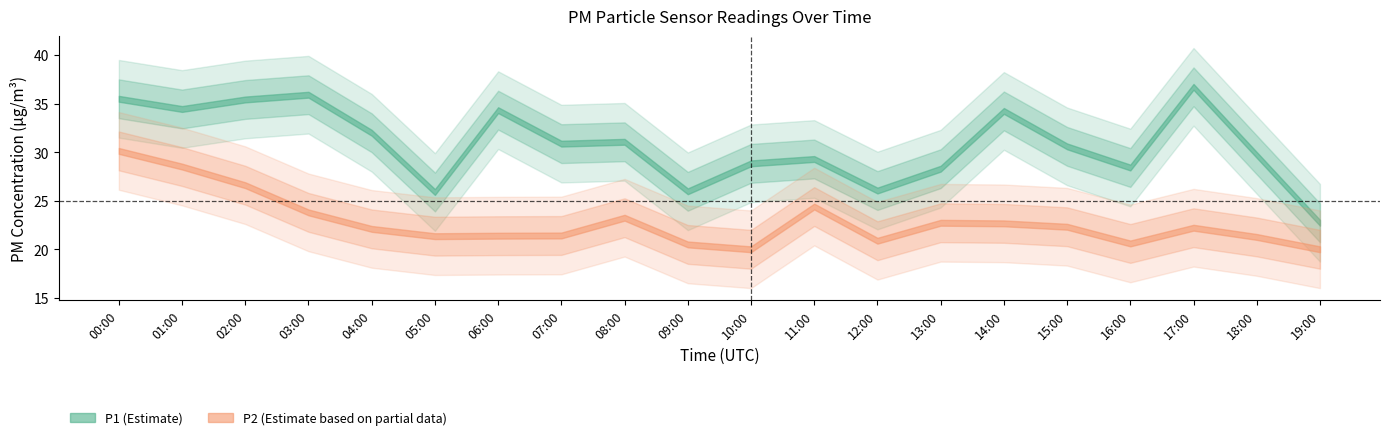

Reading left to right, what are all the values shown in this chart?

P1: 35.5	34.5	35.4	35.9	32.0	25.9	34.3	30.9	31.1	26.0	28.9	29.3	26.1	28.3	34.2	30.6	28.4	36.7	29.7	22.7
P2: 30.1	28.5	26.6	23.8	22.1	21.4	21.4	21.4	23.2	20.5	20.0	24.4	20.9	22.7	22.7	22.3	20.6	22.2	21.3	20.0